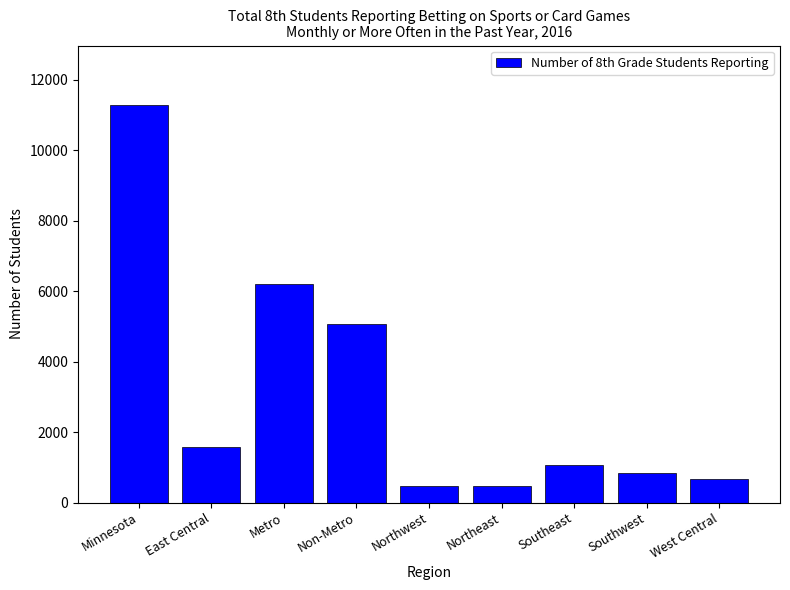

What is the label of the 2nd bar from the right?

Southwest